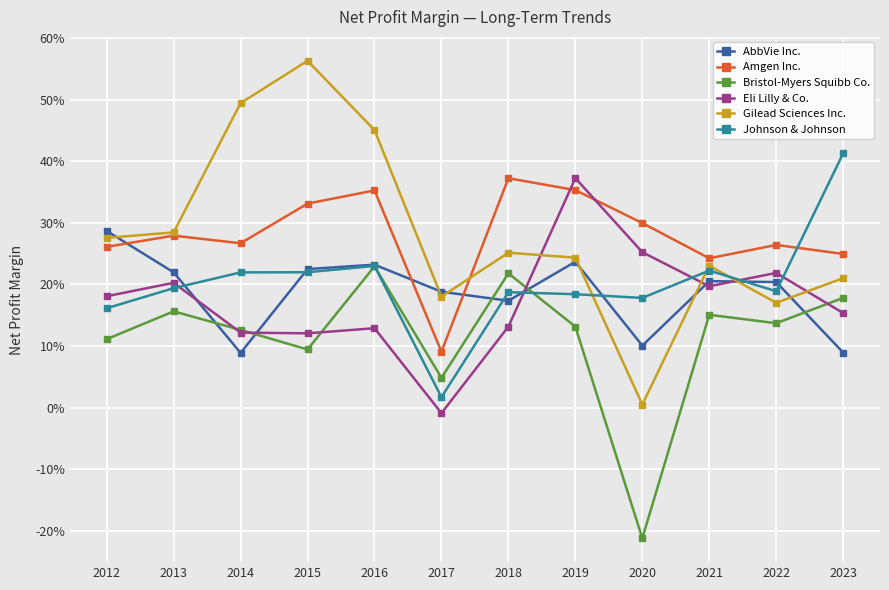

Is this an area chart (filled region under the line)?

No